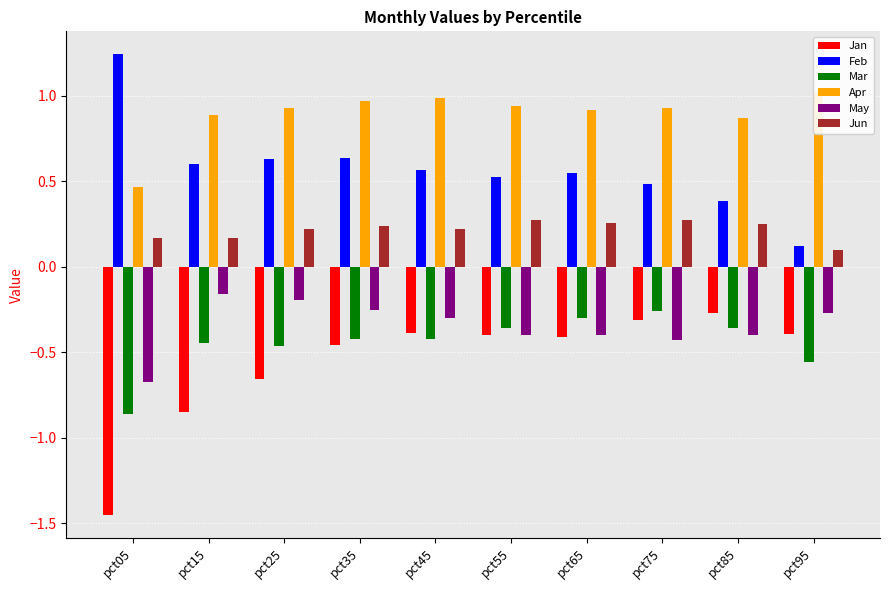

What is the average value of the Apr series?

0.9